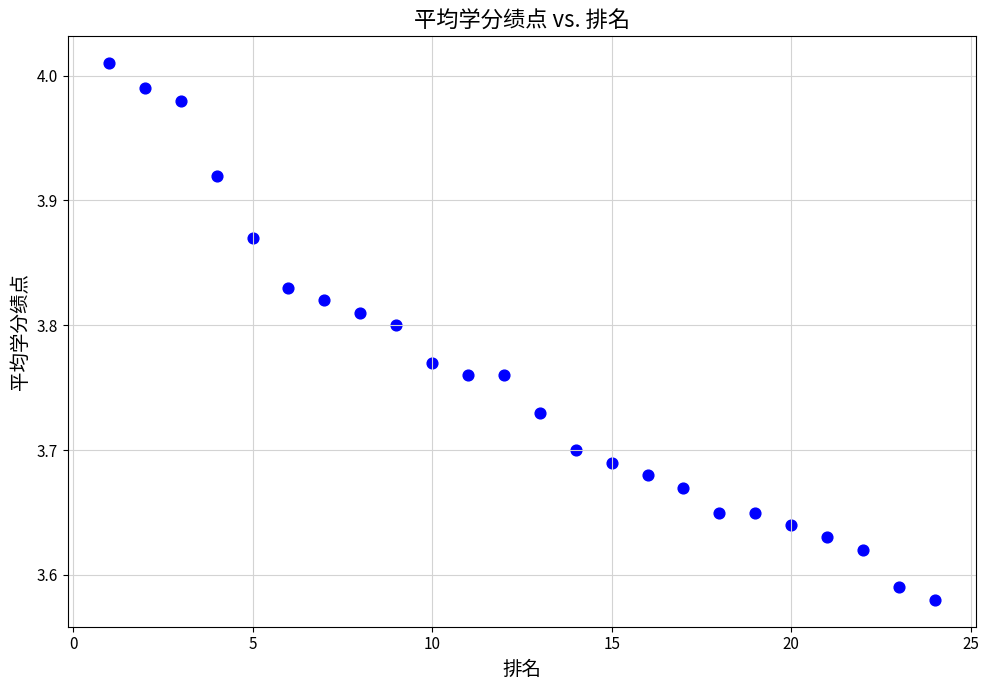

What is the range of X values (max minus min)?

23.0